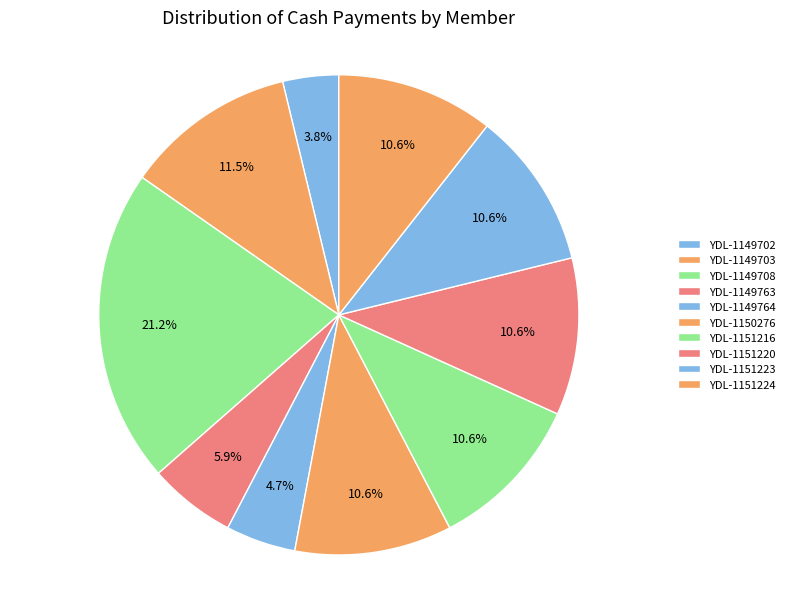

To the nearest percent, what is the difference between the YDL-1151224 and YDL-1149703 slice percentages?

1%